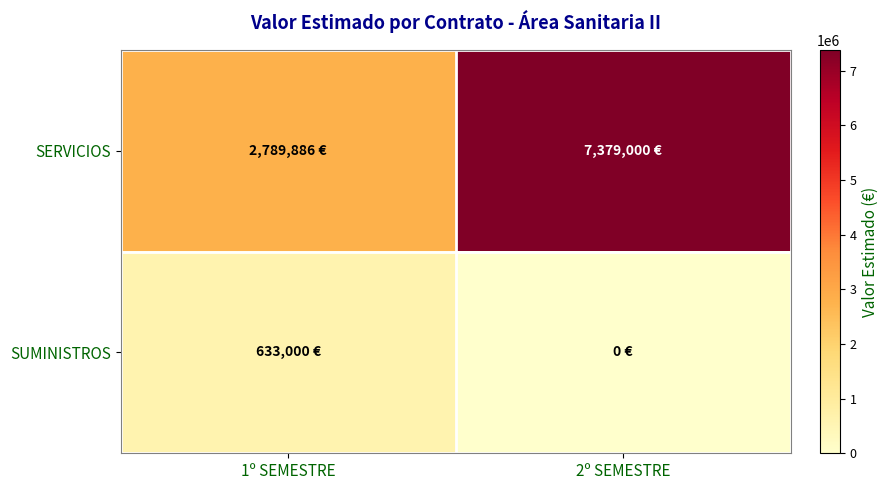

At which category is the sum across all series the highest?

2º SEMESTRE